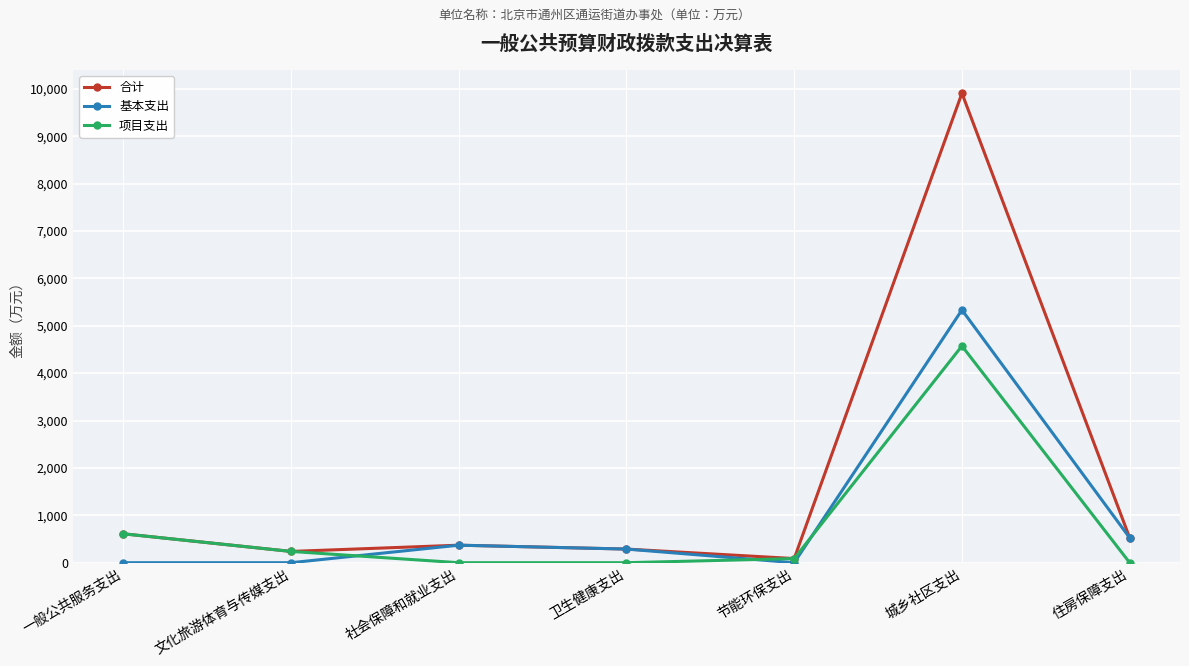

List the series in order of their peak value, highest first.

合计, 基本支出, 项目支出